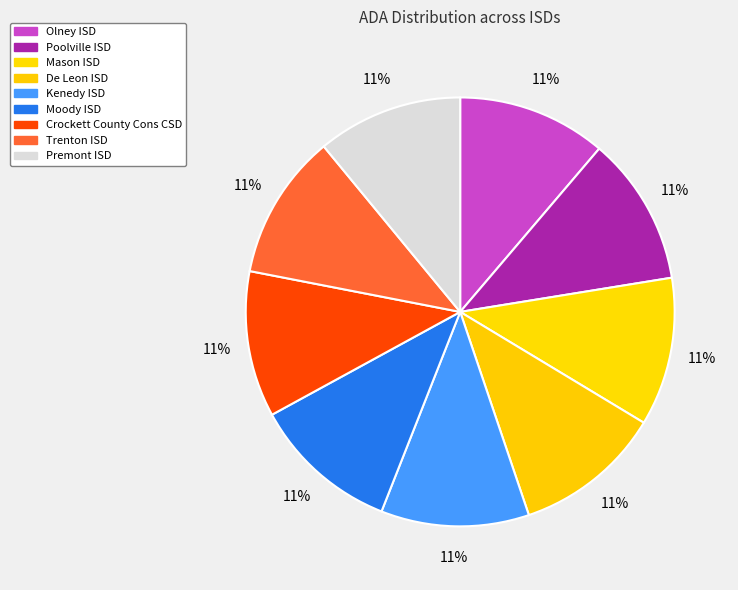

To the nearest percent, what portion does Moody ISD represent?

11%